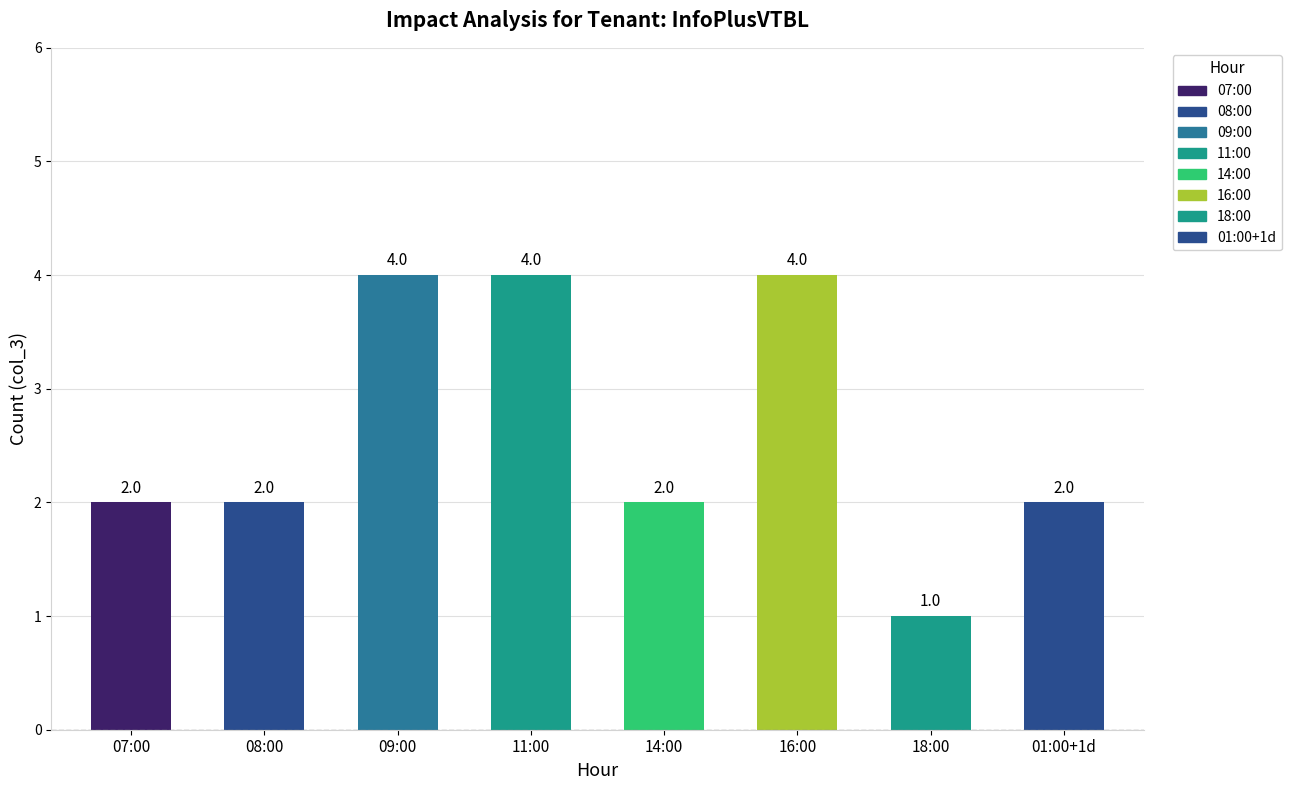

What is the difference between the maximum and second lowest values?

2